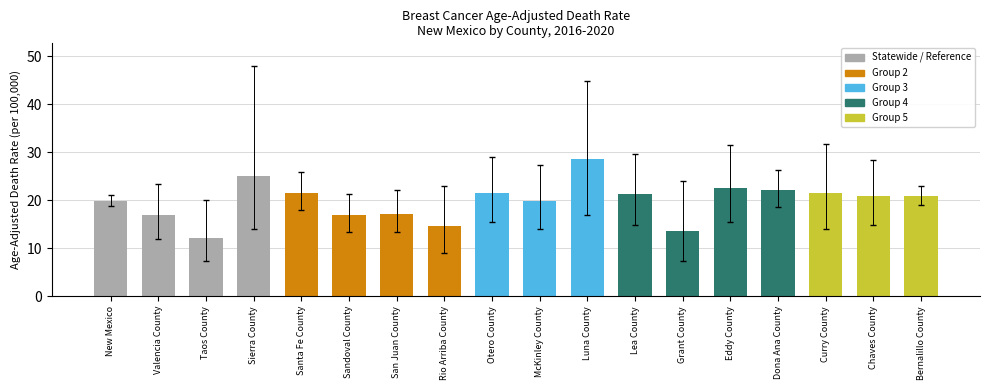

What is the change in value from Santa Fe County to San Juan County?

-4.3